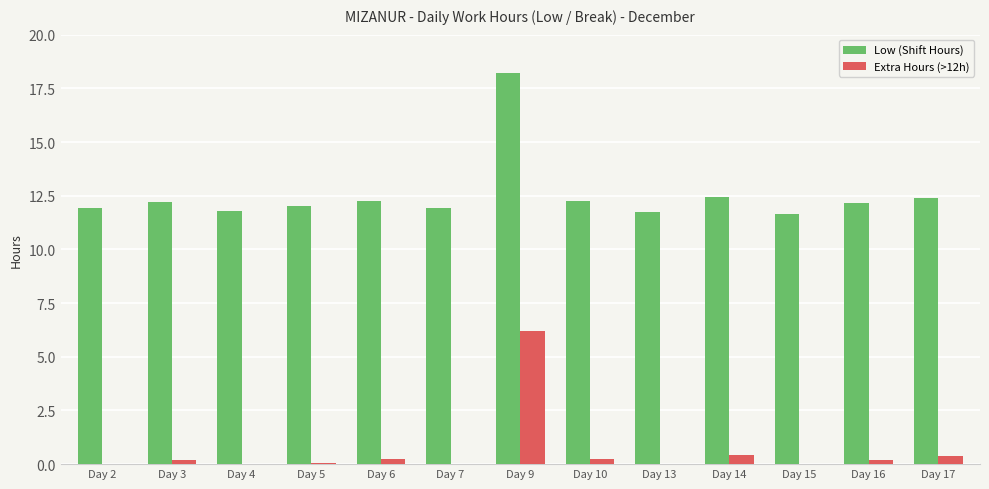

At which category does the chart reach its peak across all series?

Day 9